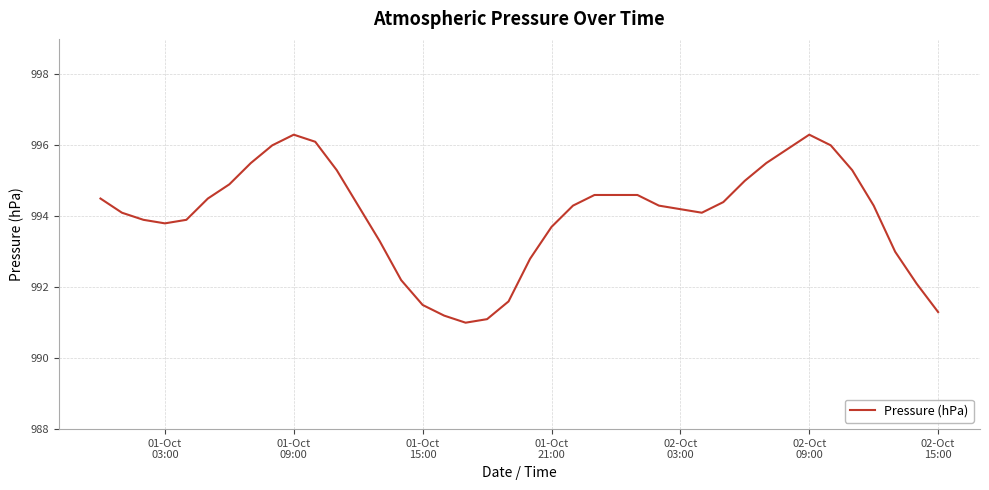

What is the smallest value displayed?

991.0